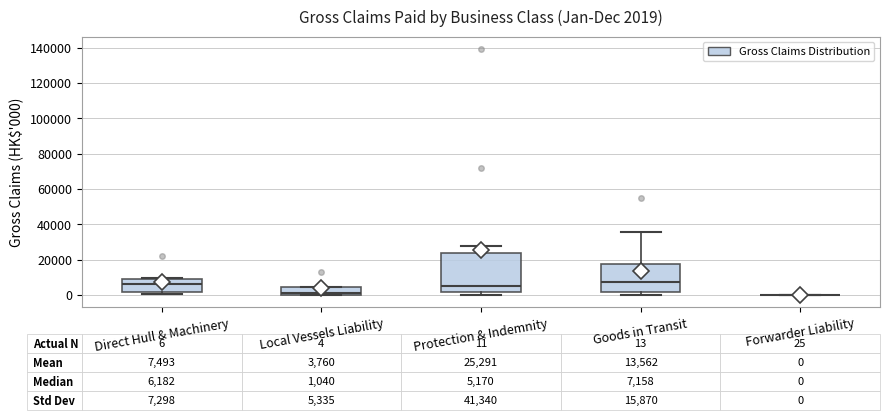

Comparing the boxes themselves (not the whiskers), which one is the tallest?

Protection & Indemnity